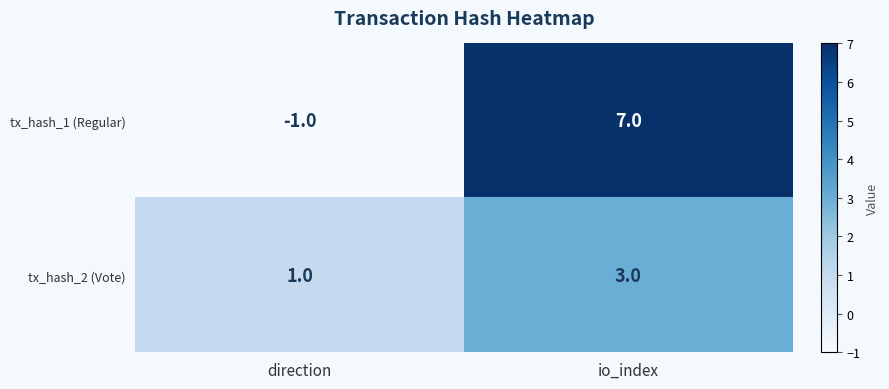

What is the greatest value displayed?

7